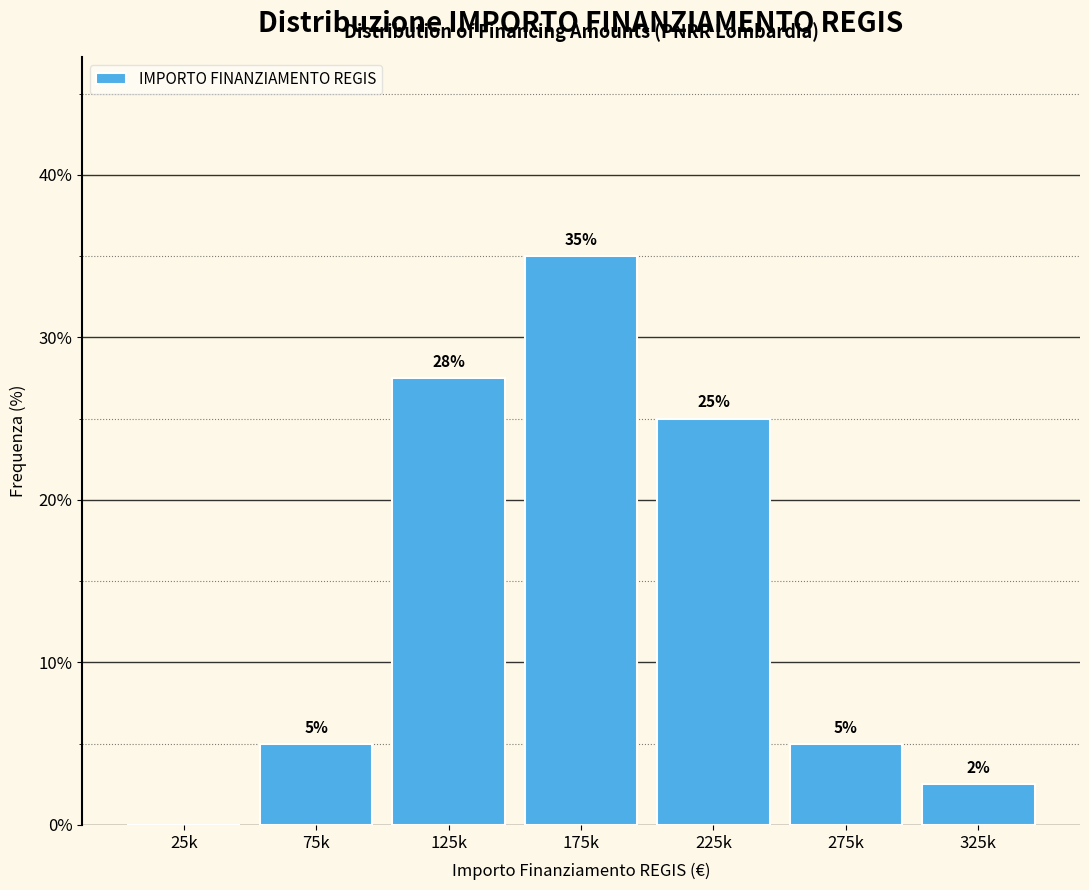

At which label is the value closest to 17?

225k